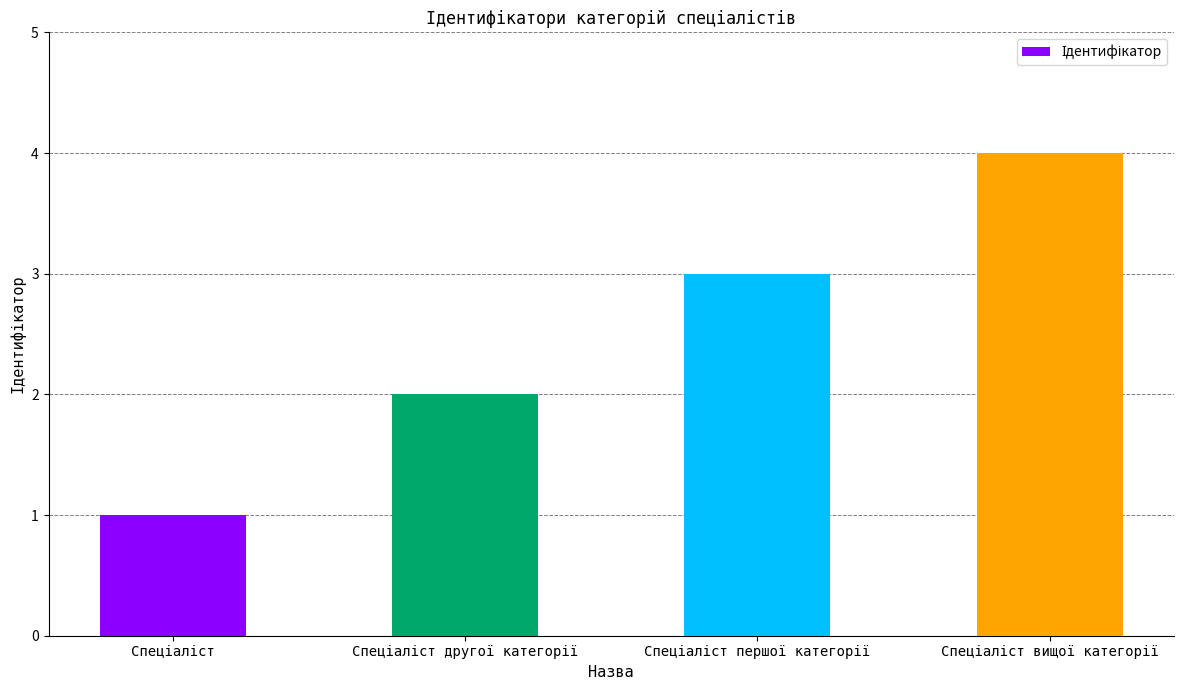

What is the difference between the maximum and minimum values?

3